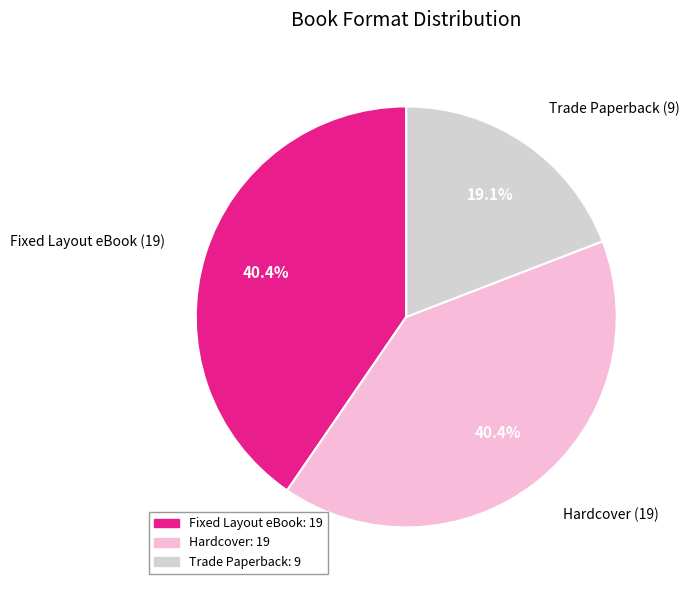

To the nearest percent, what is the combined percentage of Trade Paperback and Hardcover?

60%